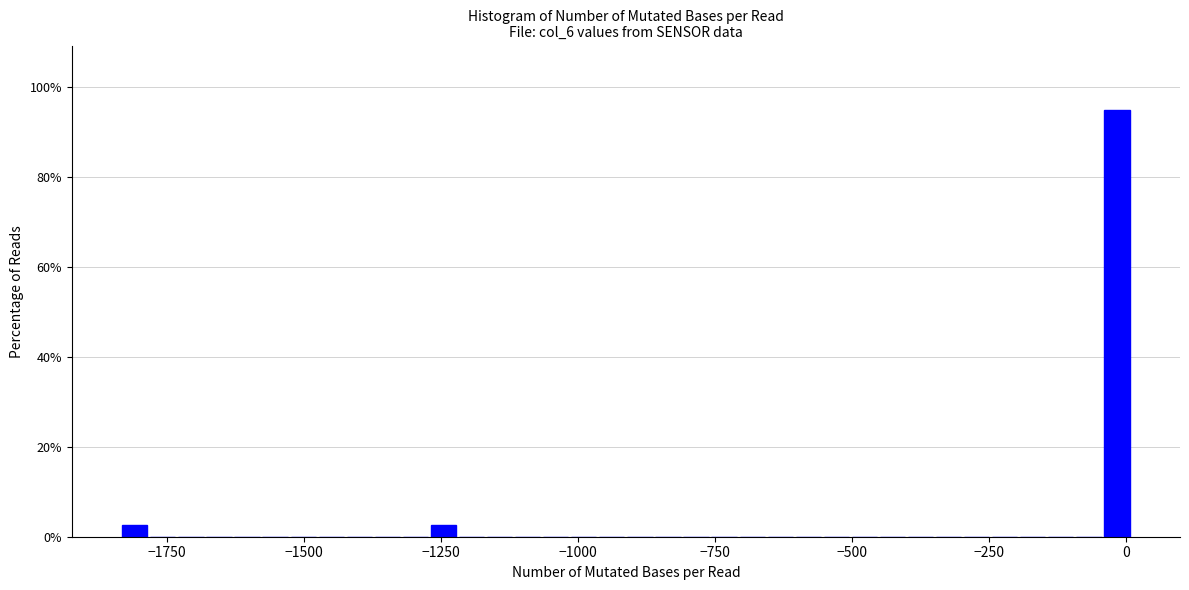

Around what value on the x-axis is the tallest bar? Give the approximate position of its centre, as read against the axis.

0